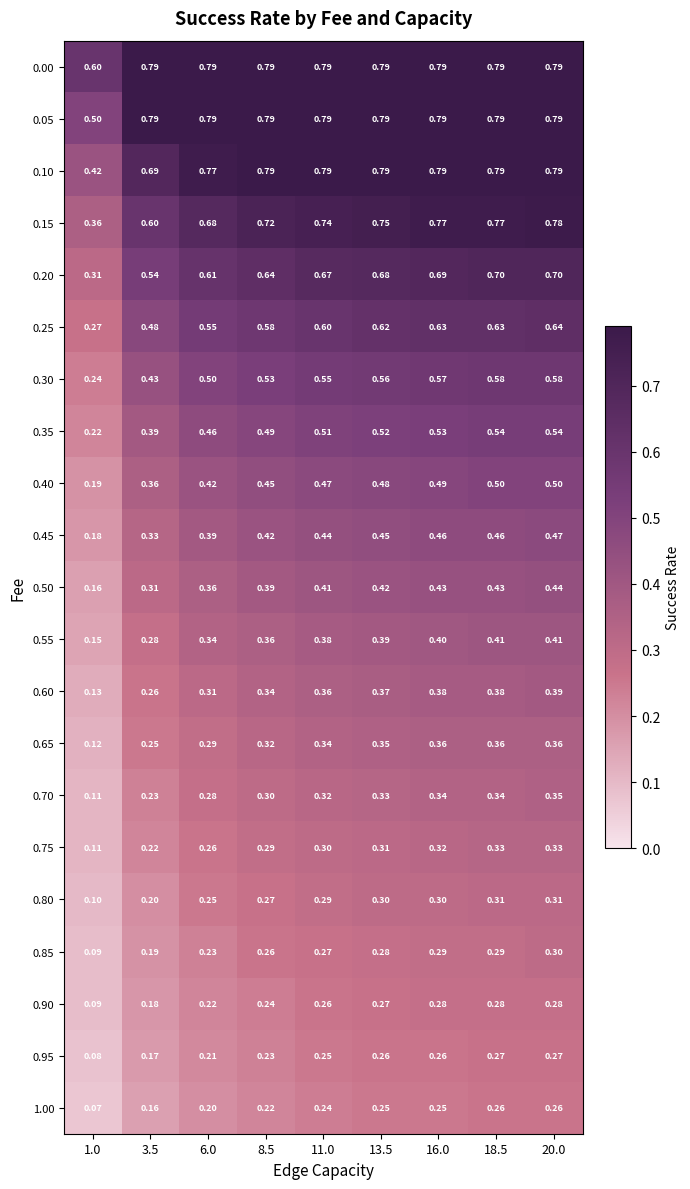

Reading left to right, list all the values displayed in this chart.

0.00: 1.0=0.6	3.5=0.8	6.0=0.8	8.5=0.8	11.0=0.8	13.5=0.8	16.0=0.8	18.5=0.8	20.0=0.8
0.05: 1.0=0.5	3.5=0.8	6.0=0.8	8.5=0.8	11.0=0.8	13.5=0.8	16.0=0.8	18.5=0.8	20.0=0.8
0.10: 1.0=0.4	3.5=0.7	6.0=0.8	8.5=0.8	11.0=0.8	13.5=0.8	16.0=0.8	18.5=0.8	20.0=0.8
0.15: 1.0=0.4	3.5=0.6	6.0=0.7	8.5=0.7	11.0=0.7	13.5=0.8	16.0=0.8	18.5=0.8	20.0=0.8
0.20: 1.0=0.3	3.5=0.5	6.0=0.6	8.5=0.6	11.0=0.7	13.5=0.7	16.0=0.7	18.5=0.7	20.0=0.7
0.25: 1.0=0.3	3.5=0.5	6.0=0.6	8.5=0.6	11.0=0.6	13.5=0.6	16.0=0.6	18.5=0.6	20.0=0.6
0.30: 1.0=0.2	3.5=0.4	6.0=0.5	8.5=0.5	11.0=0.6	13.5=0.6	16.0=0.6	18.5=0.6	20.0=0.6
0.35: 1.0=0.2	3.5=0.4	6.0=0.5	8.5=0.5	11.0=0.5	13.5=0.5	16.0=0.5	18.5=0.5	20.0=0.5
0.40: 1.0=0.2	3.5=0.4	6.0=0.4	8.5=0.5	11.0=0.5	13.5=0.5	16.0=0.5	18.5=0.5	20.0=0.5
0.45: 1.0=0.2	3.5=0.3	6.0=0.4	8.5=0.4	11.0=0.4	13.5=0.5	16.0=0.5	18.5=0.5	20.0=0.5
0.50: 1.0=0.2	3.5=0.3	6.0=0.4	8.5=0.4	11.0=0.4	13.5=0.4	16.0=0.4	18.5=0.4	20.0=0.4
0.55: 1.0=0.1	3.5=0.3	6.0=0.3	8.5=0.4	11.0=0.4	13.5=0.4	16.0=0.4	18.5=0.4	20.0=0.4
0.60: 1.0=0.1	3.5=0.3	6.0=0.3	8.5=0.3	11.0=0.4	13.5=0.4	16.0=0.4	18.5=0.4	20.0=0.4
0.65: 1.0=0.1	3.5=0.2	6.0=0.3	8.5=0.3	11.0=0.3	13.5=0.3	16.0=0.4	18.5=0.4	20.0=0.4
0.70: 1.0=0.1	3.5=0.2	6.0=0.3	8.5=0.3	11.0=0.3	13.5=0.3	16.0=0.3	18.5=0.3	20.0=0.3
0.75: 1.0=0.1	3.5=0.2	6.0=0.3	8.5=0.3	11.0=0.3	13.5=0.3	16.0=0.3	18.5=0.3	20.0=0.3
0.80: 1.0=0.1	3.5=0.2	6.0=0.2	8.5=0.3	11.0=0.3	13.5=0.3	16.0=0.3	18.5=0.3	20.0=0.3
0.85: 1.0=0.1	3.5=0.2	6.0=0.2	8.5=0.3	11.0=0.3	13.5=0.3	16.0=0.3	18.5=0.3	20.0=0.3
0.90: 1.0=0.1	3.5=0.2	6.0=0.2	8.5=0.2	11.0=0.3	13.5=0.3	16.0=0.3	18.5=0.3	20.0=0.3
0.95: 1.0=0.1	3.5=0.2	6.0=0.2	8.5=0.2	11.0=0.2	13.5=0.3	16.0=0.3	18.5=0.3	20.0=0.3
1.00: 1.0=0.1	3.5=0.2	6.0=0.2	8.5=0.2	11.0=0.2	13.5=0.2	16.0=0.2	18.5=0.3	20.0=0.3